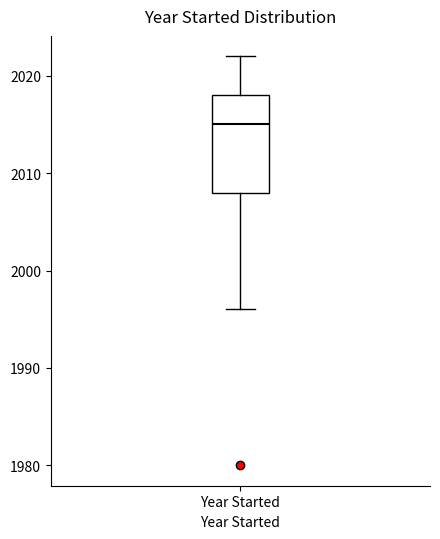

Transcribe this box plot: give where the median line is, the range the box spans, and where the two whiskers end, as read against the y-axis. The values are not printed on the chart, so give them approximately, as read against the axis.

median 2015, box 2008 to 2018, whiskers 1996 to 2022